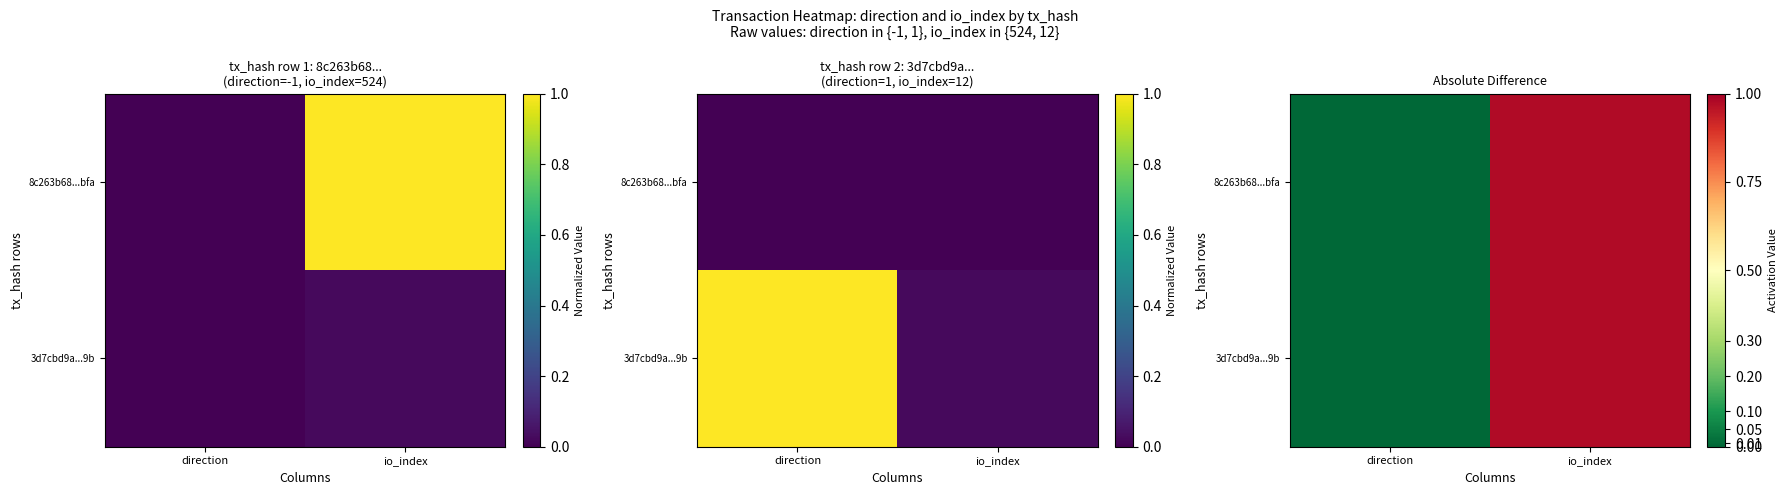

Which series has the largest total across all categories?

8c263b68...bfa